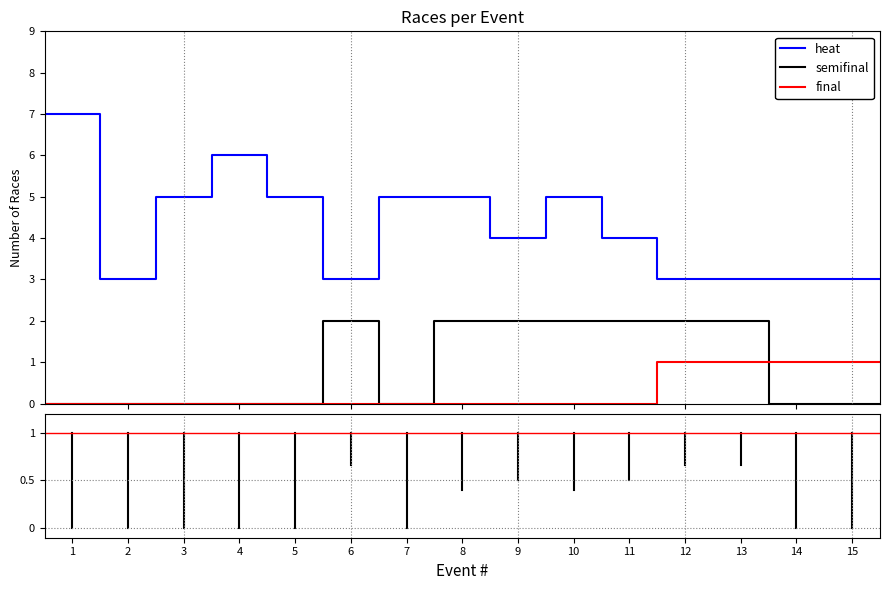

What is the maximum value shown in the chart?

7